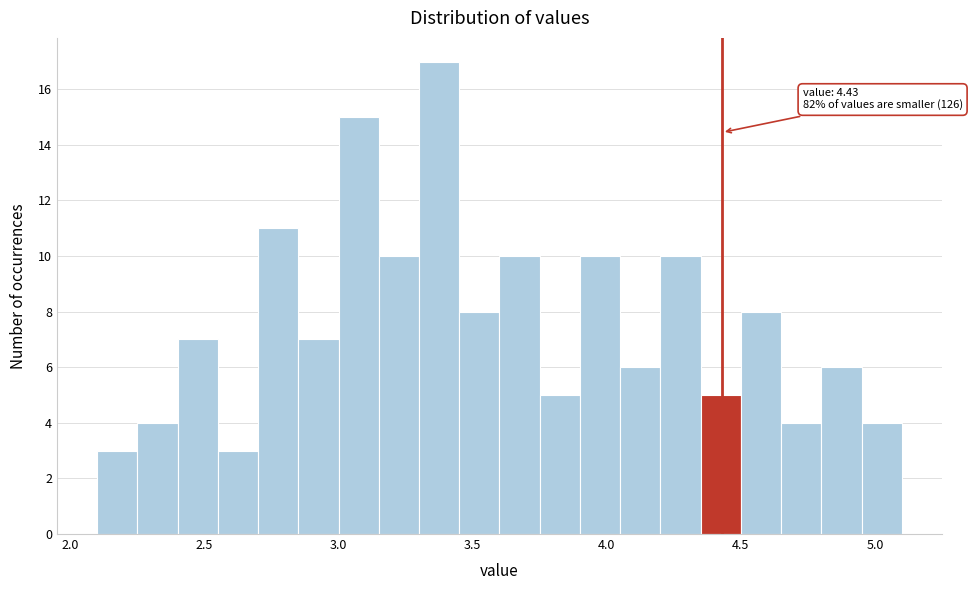

Around what value on the x-axis is the tallest bar? Give the approximate position of its centre, as read against the axis.

3.40